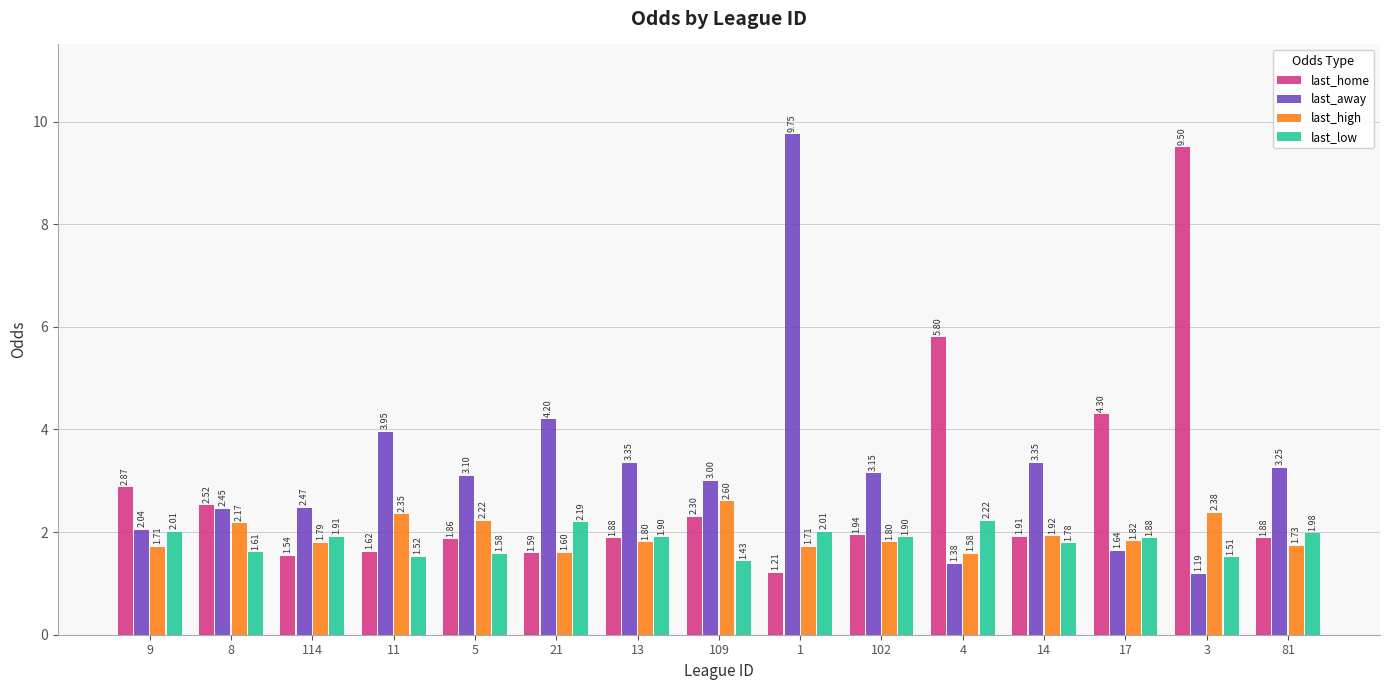

Which series has the largest range (max minus min)?

last_away